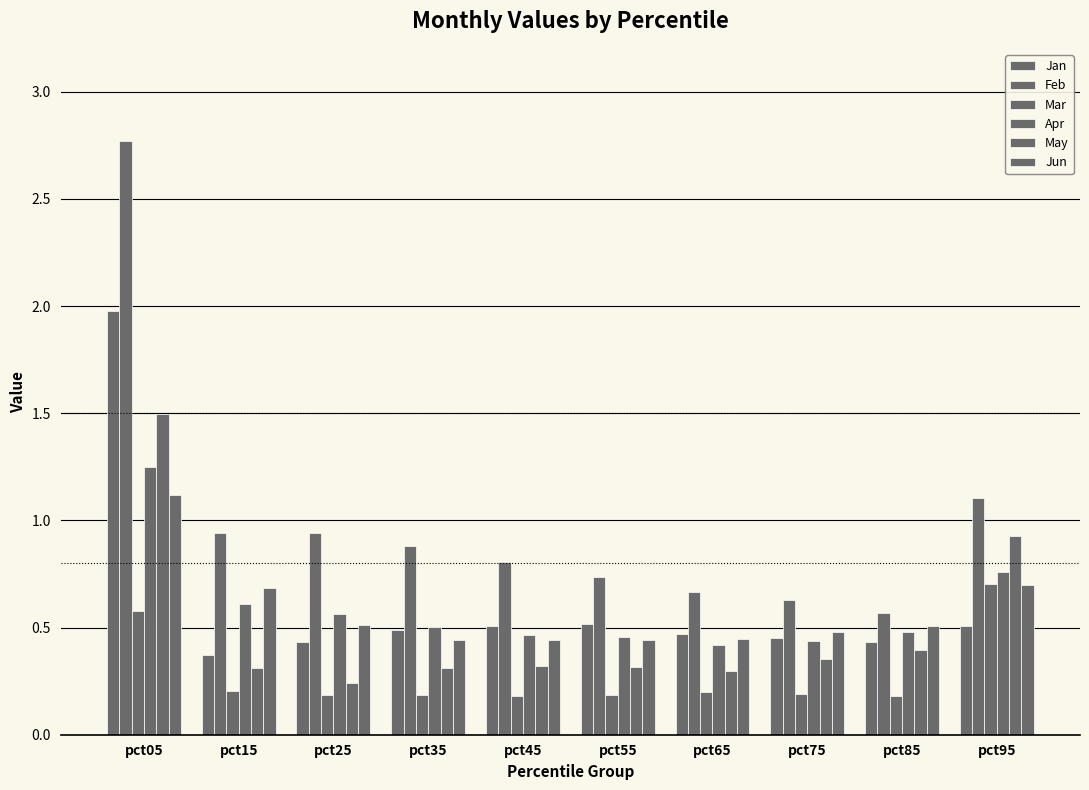

How many groups of bars are there?

10